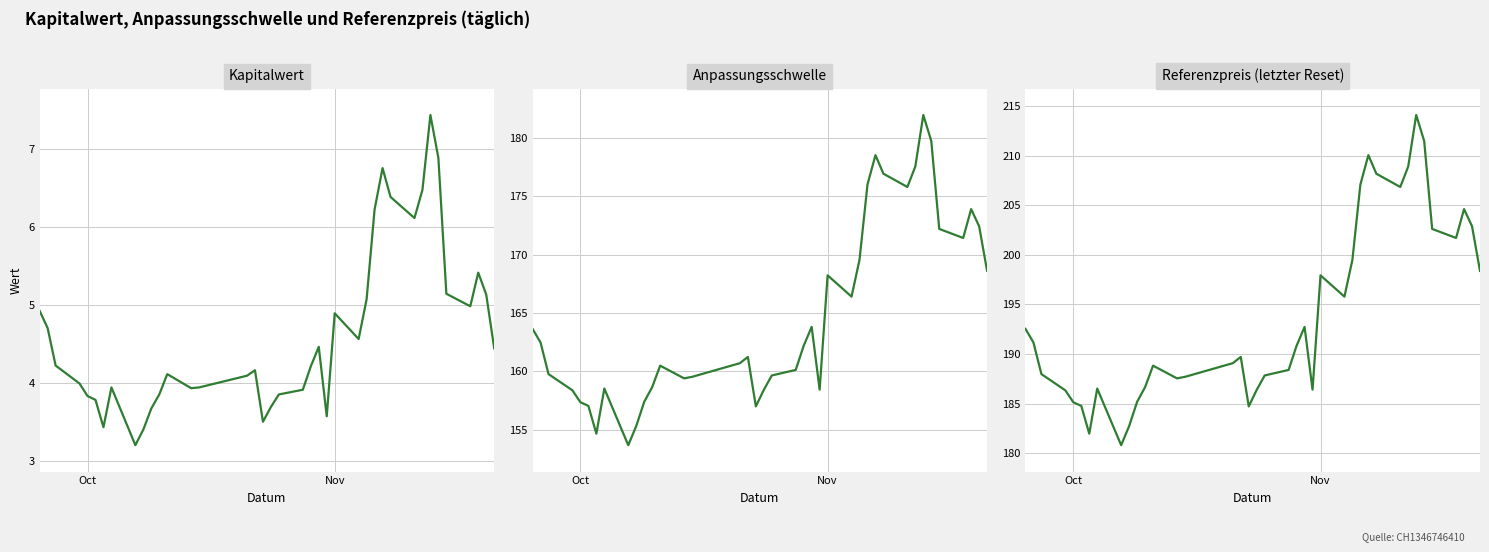

Which series has the largest total across all categories?

Referenzpreis (letzter Reset)